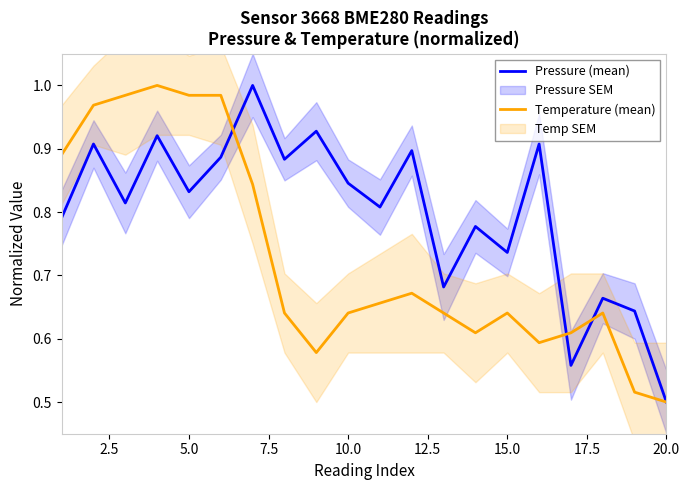

At which label is Temperature (mean) closest to 0?

20.0